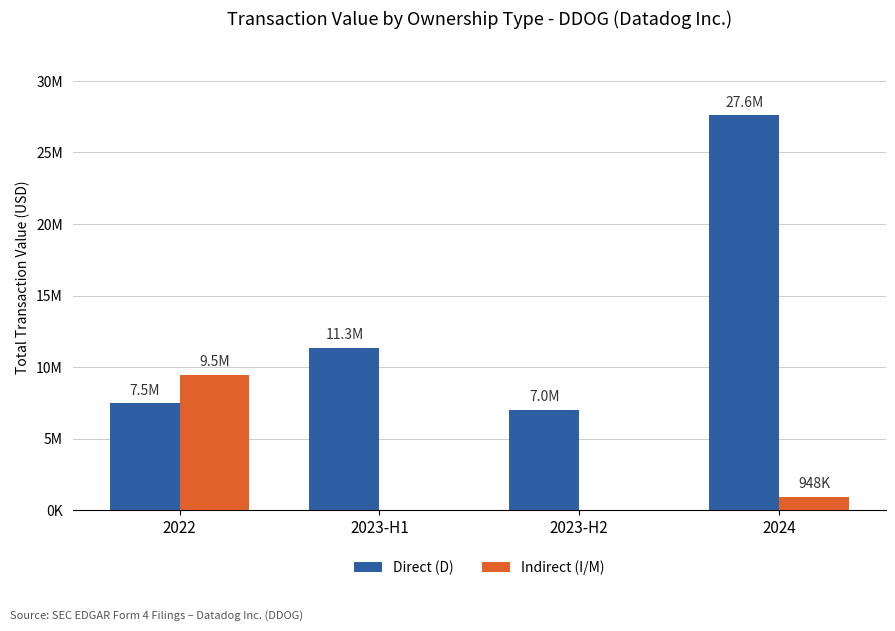

At which label does Indirect (I/M) reach its minimum?

2023-H1